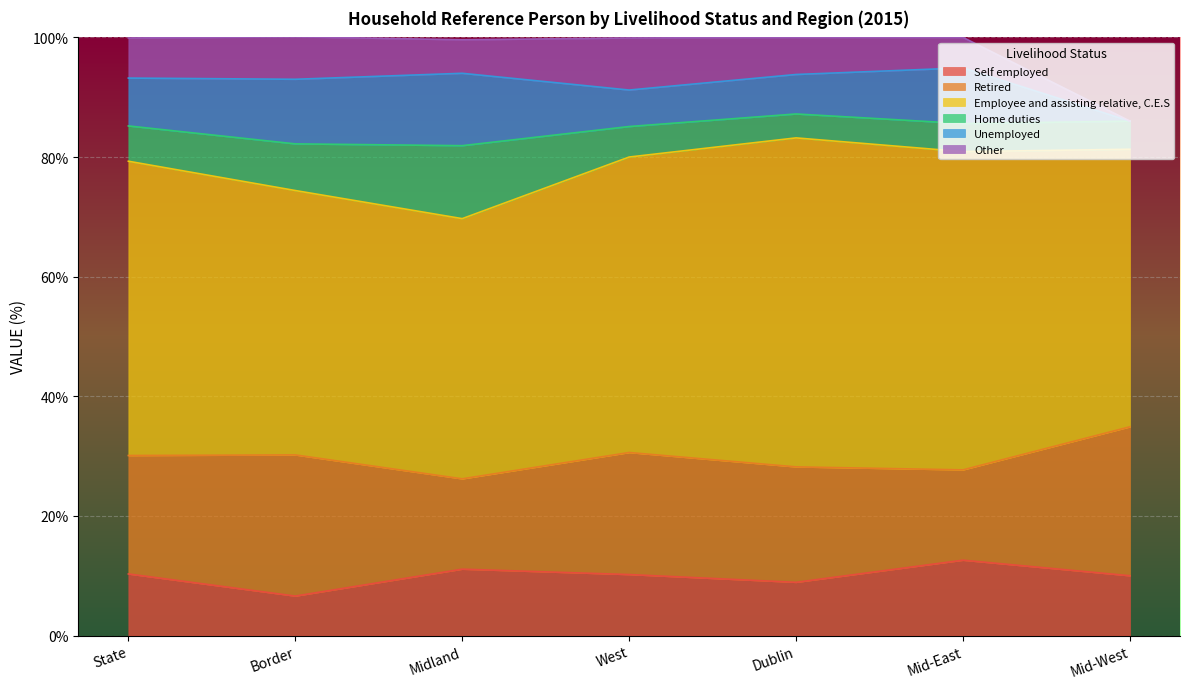

What is the maximum value shown in the chart?

55.0